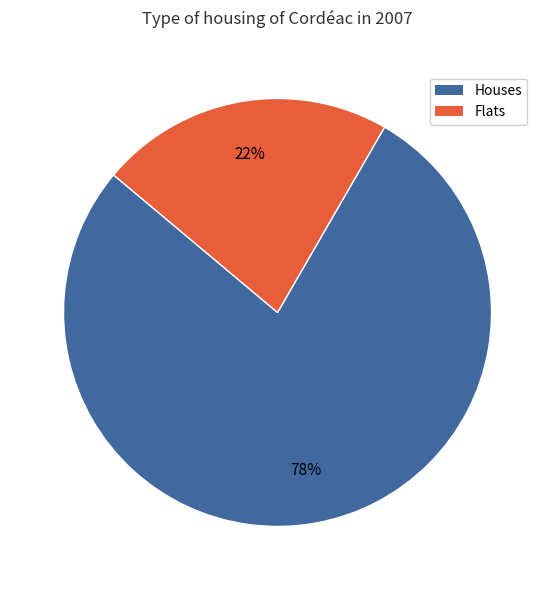

Does any single category account for the majority?

Yes